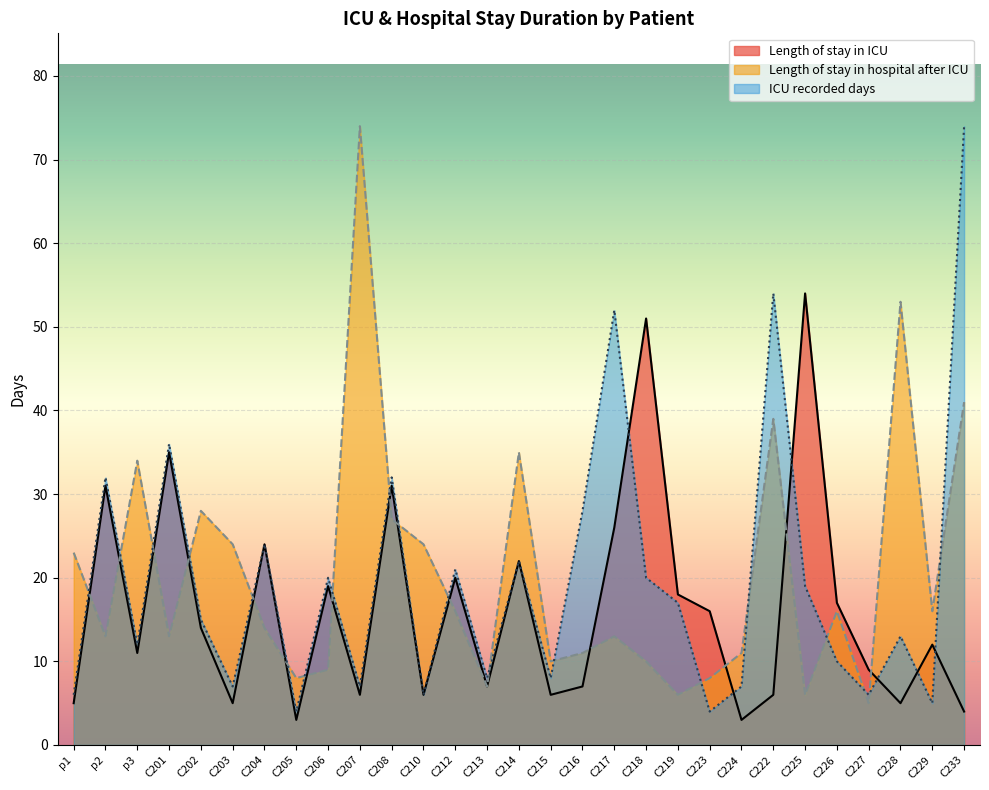

What is the sum of the ICU recorded days values at C212 and p1?

27